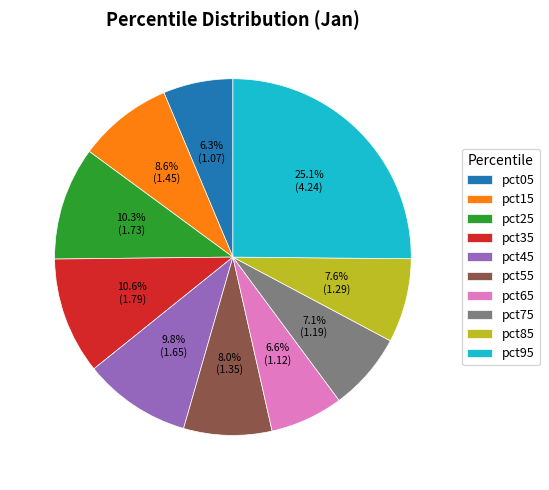

How many segments does this pie chart have?

10